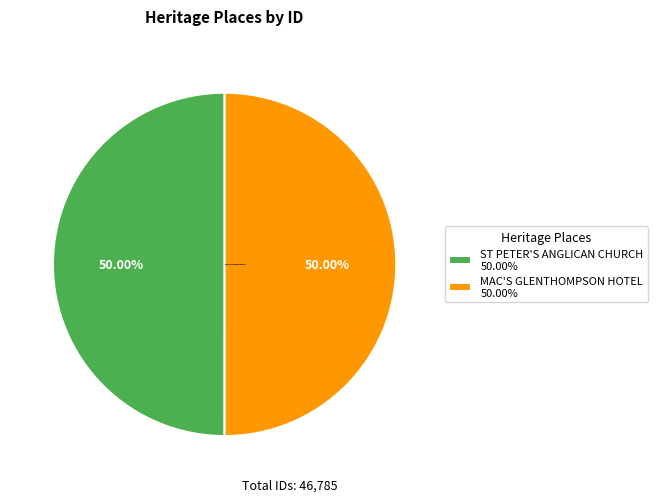

Approximately how many times larger is the value at MAC'S GLENTHOMPSON HOTEL compared to ST PETER'S ANGLICAN CHURCH?

1.0